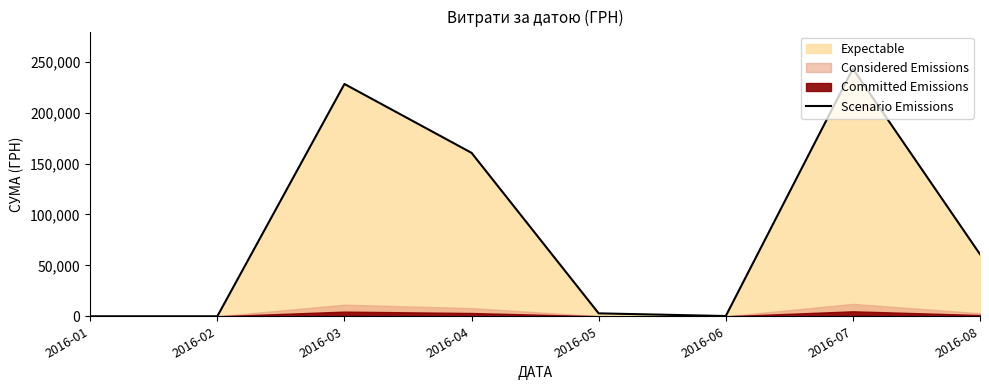

Reading right to left, what are all the values shown in this chart?

60903.1	243155.7	240.0	2866.4	160505.0	228136.5	0.0	0.0